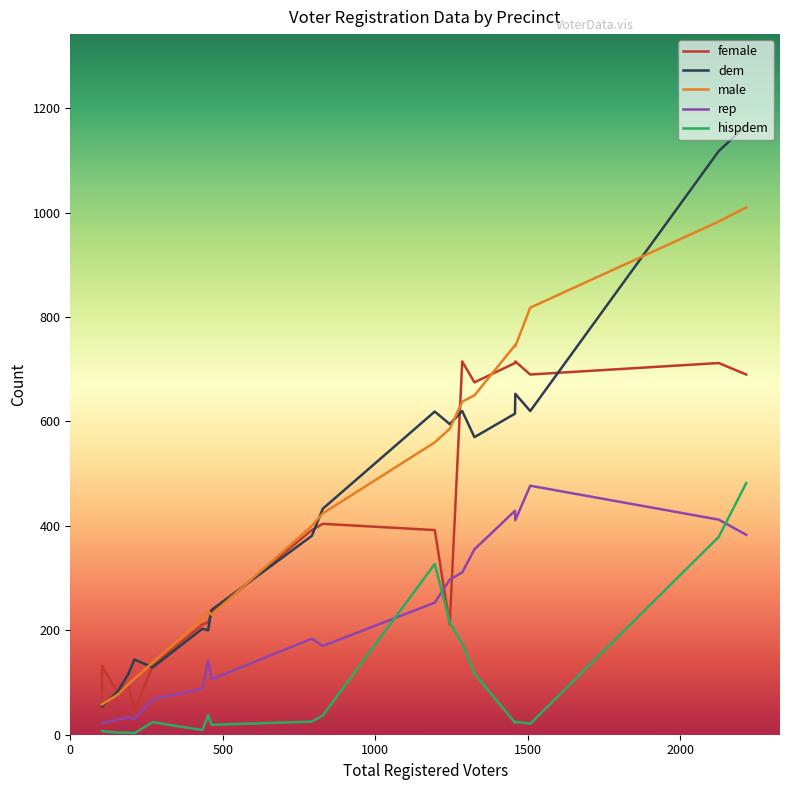

What is the average value of the male series?

439